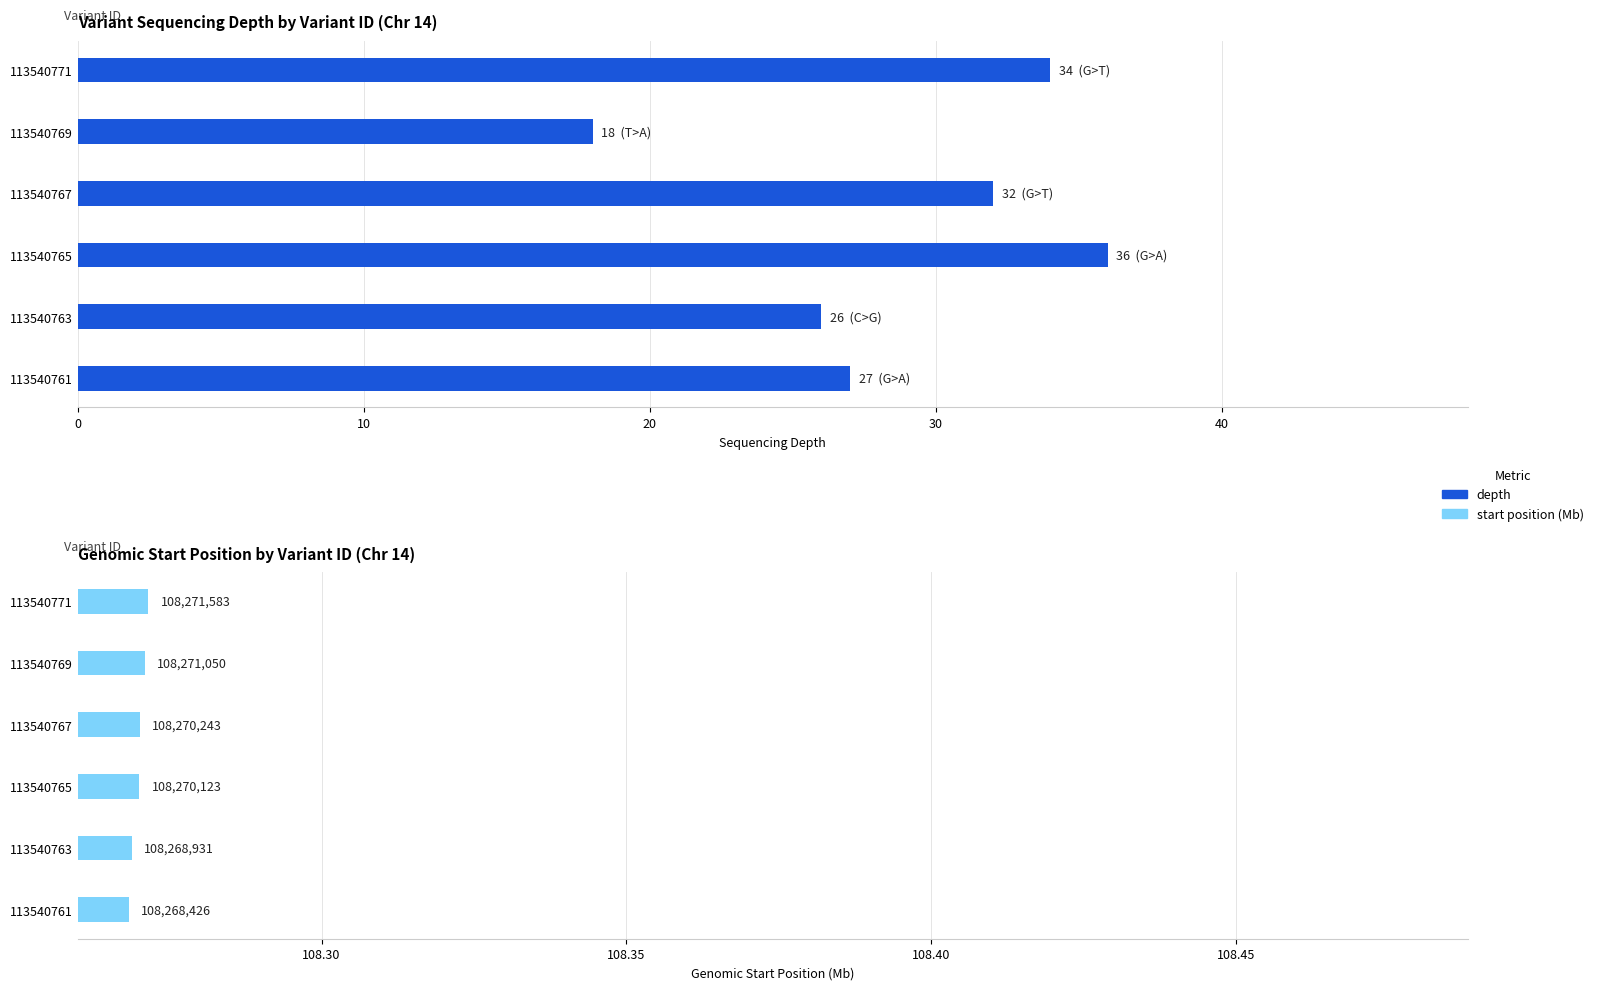

The value of depth at 113540767 is 32.0. True or false?

True